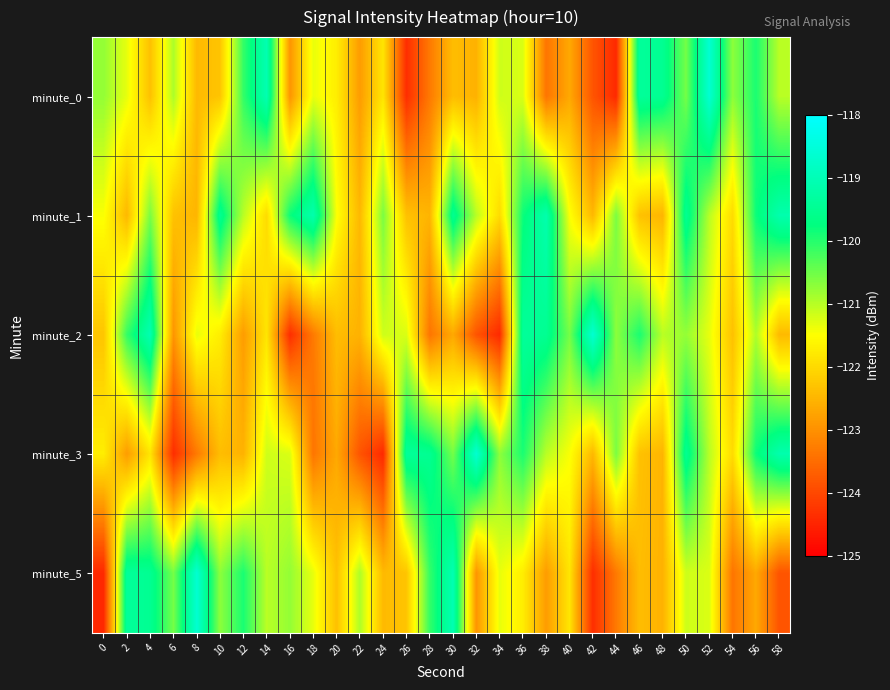

How many series are shown in this chart?

5